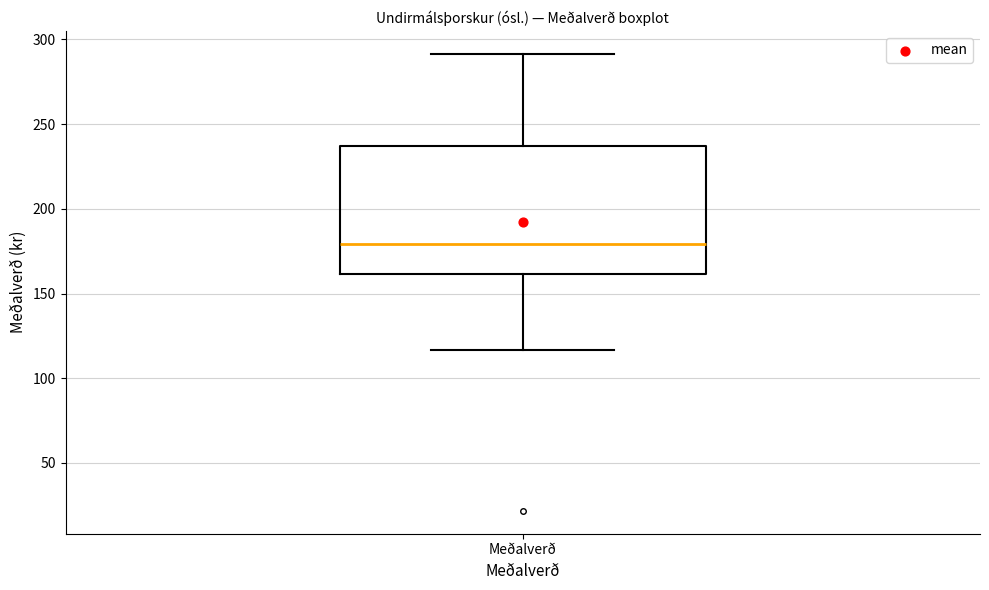

Where is the lower edge of the box for Meðalverð on the y-axis? The values are not printed on the chart, so give them approximately, as read against the axis.

160